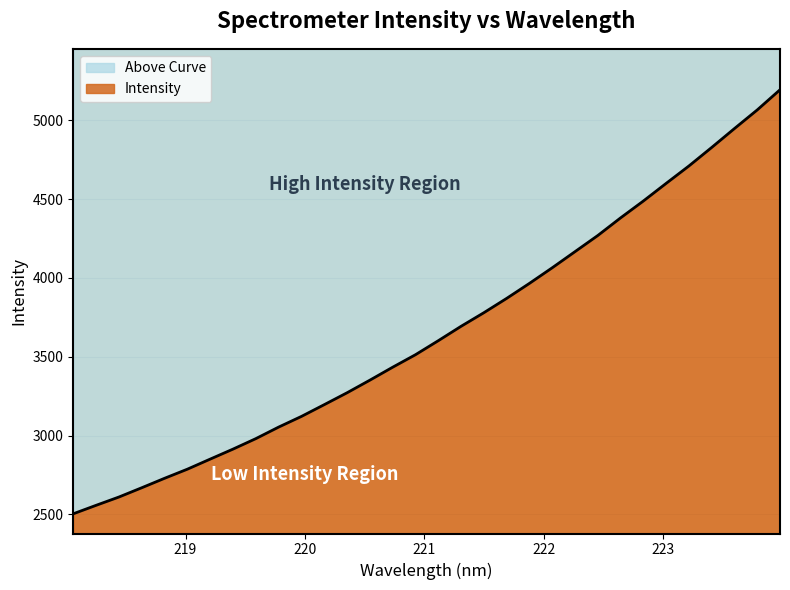

Rank the categories by value from lowest to highest.

218.0596, 218.2508, 218.442, 218.6332, 218.8244, 219.0156, 219.2067, 219.3979, 219.589, 219.7801, 219.9712, 220.1623, 220.3533, 220.5444, 220.7354, 220.9264, 221.1174, 221.3083, 221.4993, 221.6902, 221.8812, 222.0721, 222.263, 222.4538, 222.6447, 222.8355, 223.0264, 223.2172, 223.408, 223.5987, 223.7895, 223.9802